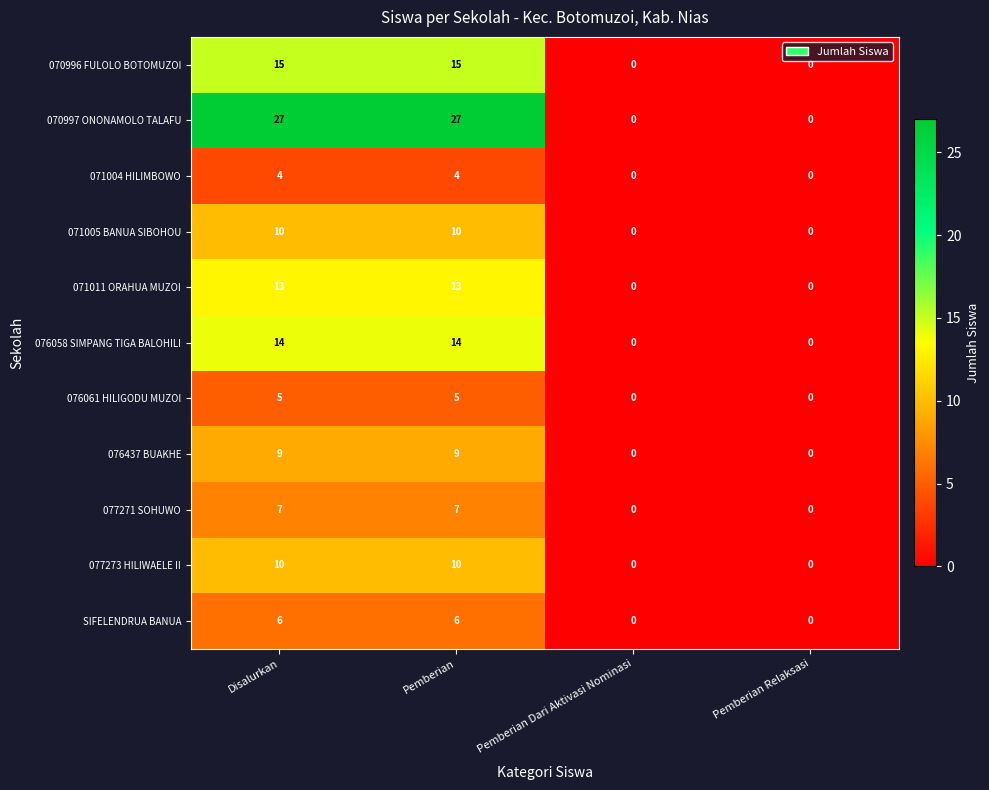

Which series has the largest total across all categories?

070997 ONONAMOLO TALAFU